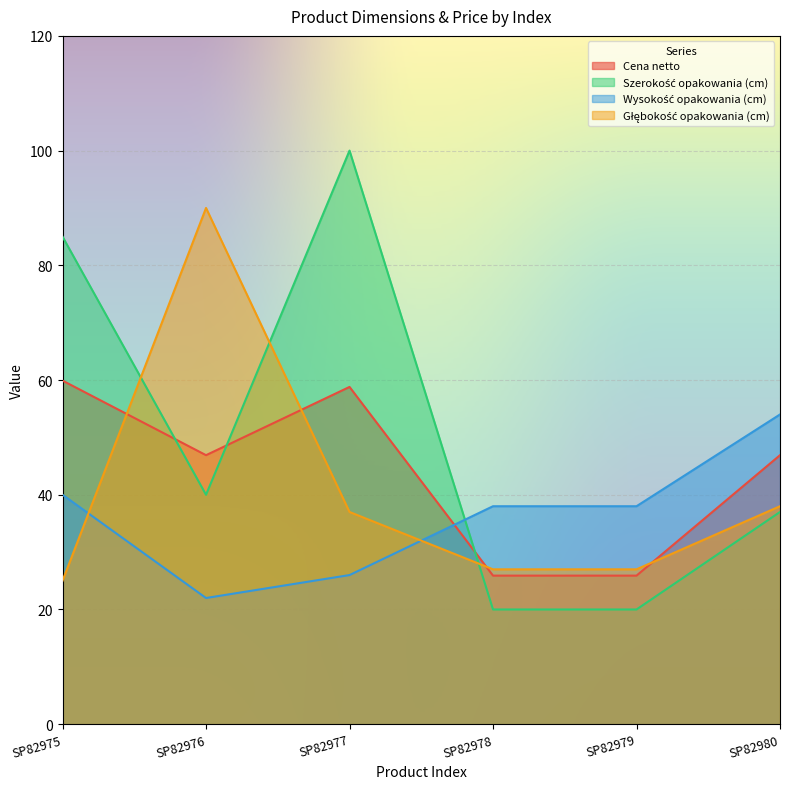

Reading right to left, list all the values displayed in this chart.

Cena netto: SP82980=46.9	SP82979=25.9	SP82978=25.9	SP82977=58.8	SP82976=46.9	SP82975=59.9
Szerokość opakowania (cm): SP82980=37.0	SP82979=20.0	SP82978=20.0	SP82977=100.0	SP82976=40.0	SP82975=85.0
Wysokość opakowania (cm): SP82980=54.0	SP82979=38.0	SP82978=38.0	SP82977=26.0	SP82976=22.0	SP82975=40.0
Głębokość opakowania (cm): SP82980=38.0	SP82979=27.0	SP82978=27.0	SP82977=37.0	SP82976=90.0	SP82975=25.0